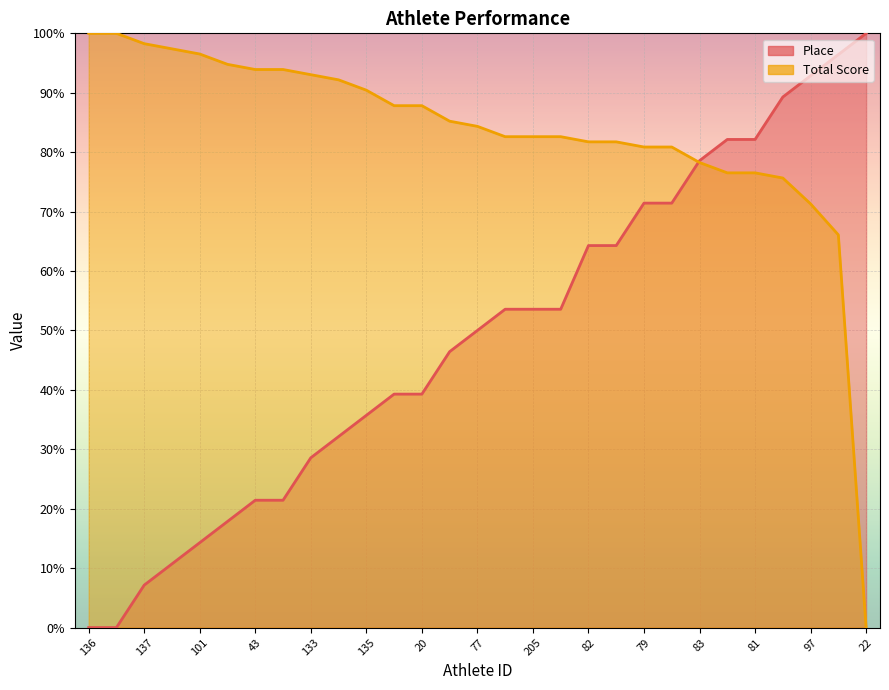

Reading right to left, list all the values displayed in this chart.

Place: 22=100.0	232=96.4	97=92.9	45=89.3	81=82.1	44=82.1	83=78.6	139=71.4	79=71.4	24=64.3	82=64.3	98=53.6	205=53.6	204=53.6	77=50.0	80=46.4	20=39.3	78=39.3	135=35.7	19=32.1	133=28.6	21=21.4	43=21.4	23=17.9	101=14.3	134=10.7	137=7.1	138=0.0	136=0.0
Total Score: 22=0.0	232=66.1	97=71.3	45=75.7	81=76.5	44=76.5	83=78.3	139=80.9	79=80.9	24=81.7	82=81.7	98=82.6	205=82.6	204=82.6	77=84.3	80=85.2	20=87.8	78=87.8	135=90.4	19=92.2	133=93.0	21=93.9	43=93.9	23=94.8	101=96.5	134=97.4	137=98.3	138=100.0	136=100.0